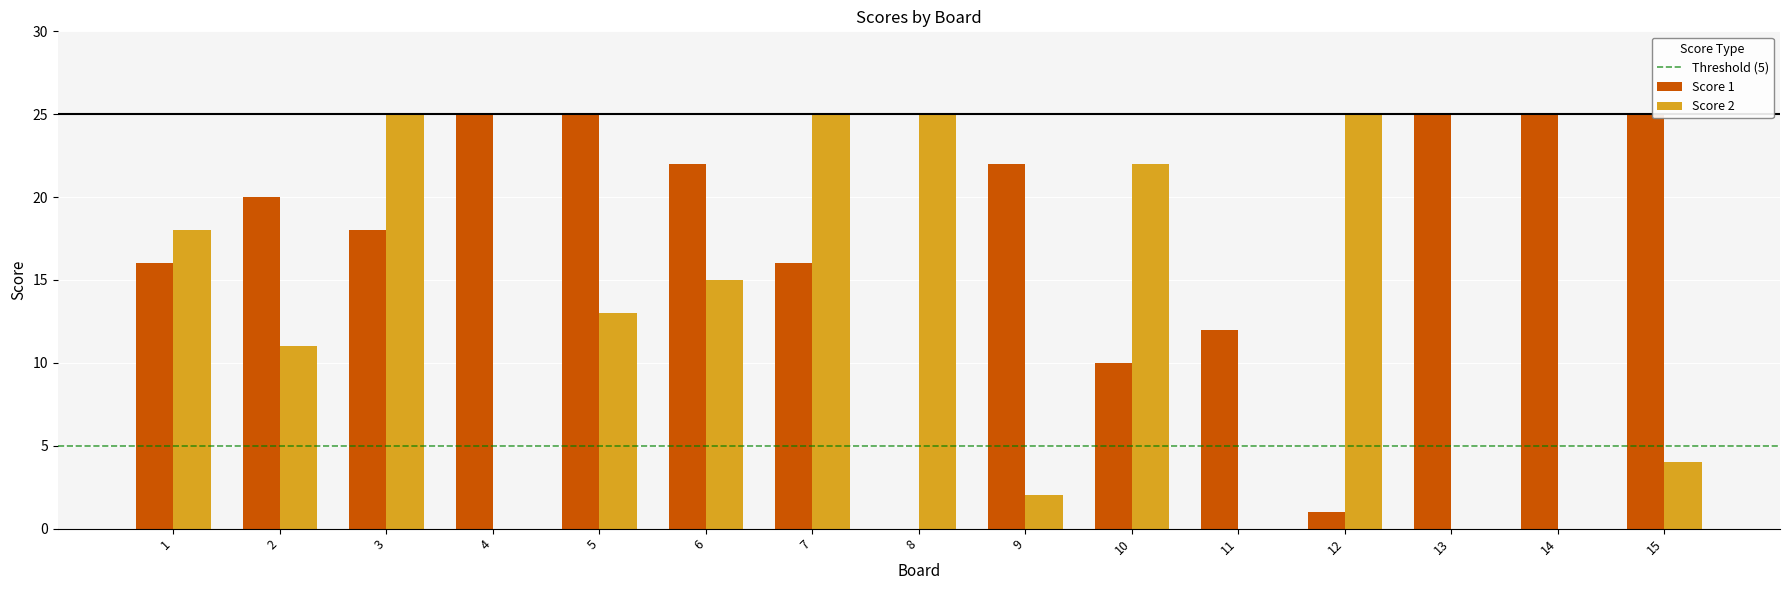

Which series has the largest total across all categories?

Score 1